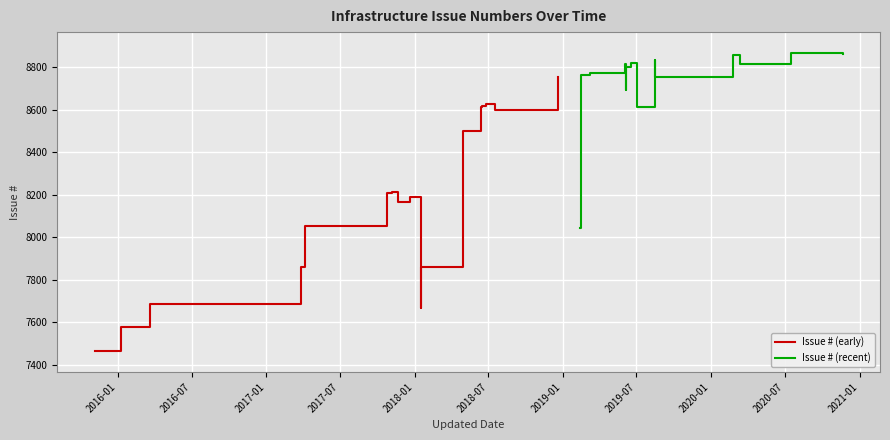

Rank the series by their maximum value, from highest to lowest.

Issue # (recent), Issue # (early)